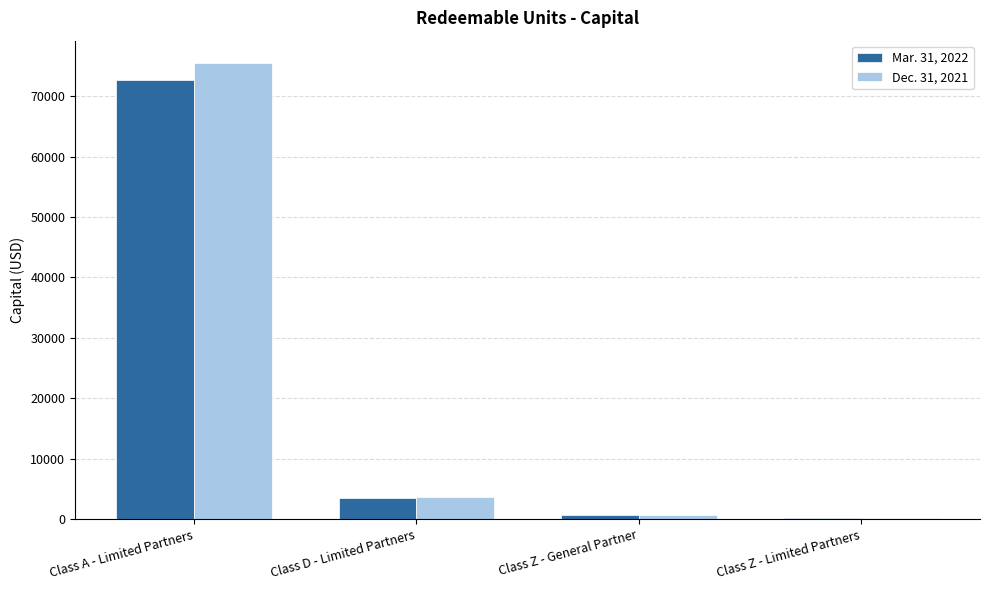

Reading left to right, transcribe all the data shown in this chart.

Mar. 31, 2022: 72634.0	3489.3	704.6	138.6
Dec. 31, 2021: 75391.9	3645.0	704.6	138.6